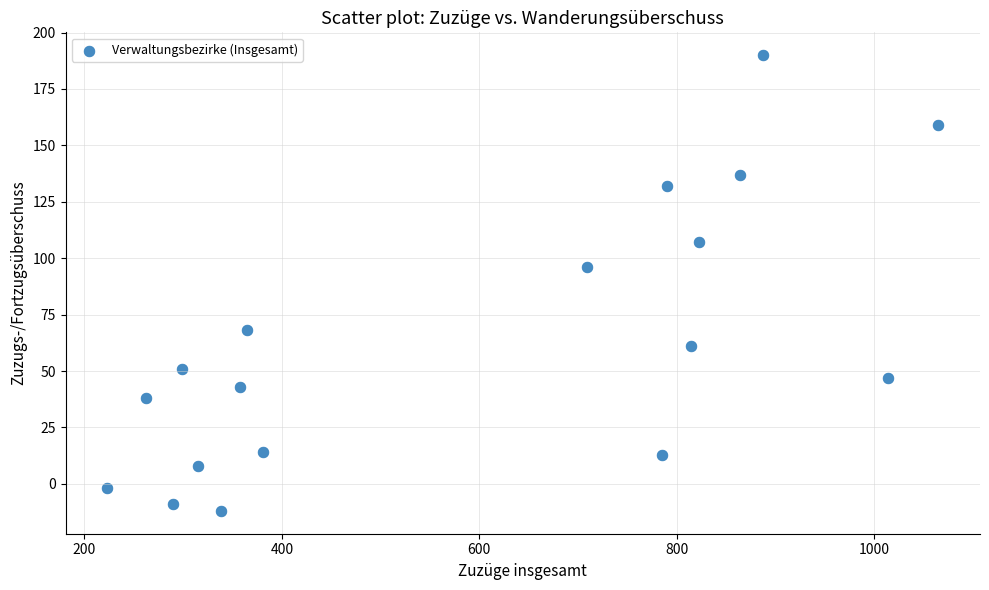

What is the range of Y values (max minus min)?

202